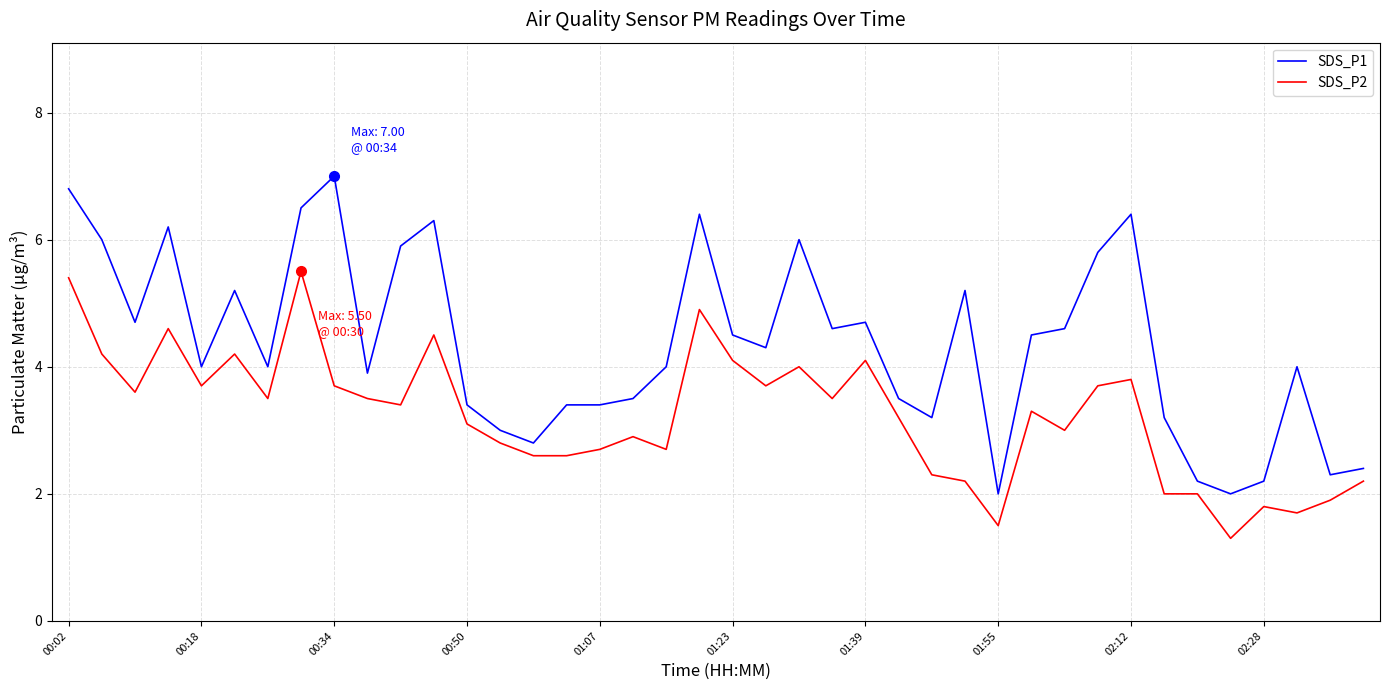

Does the chart have visible grid lines?

Yes